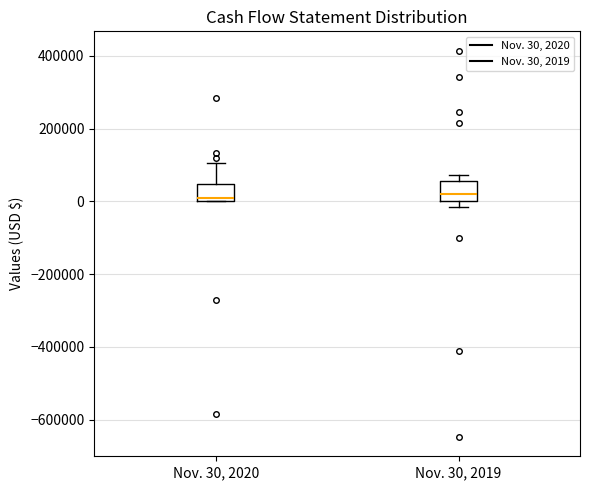

Reading left to right, read every box against the y-axis: the position of its median line, the range the box covers, and the ends of its whiskers. The values are not printed on the chart, so give them approximately, as read against the axis.

Nov. 30, 2020: median 0 (just above the box's lower edge), box 0 to 40000, whiskers 0 to 100000
Nov. 30, 2019: median 20000, box 0 to 60000, whiskers -20000 to 80000